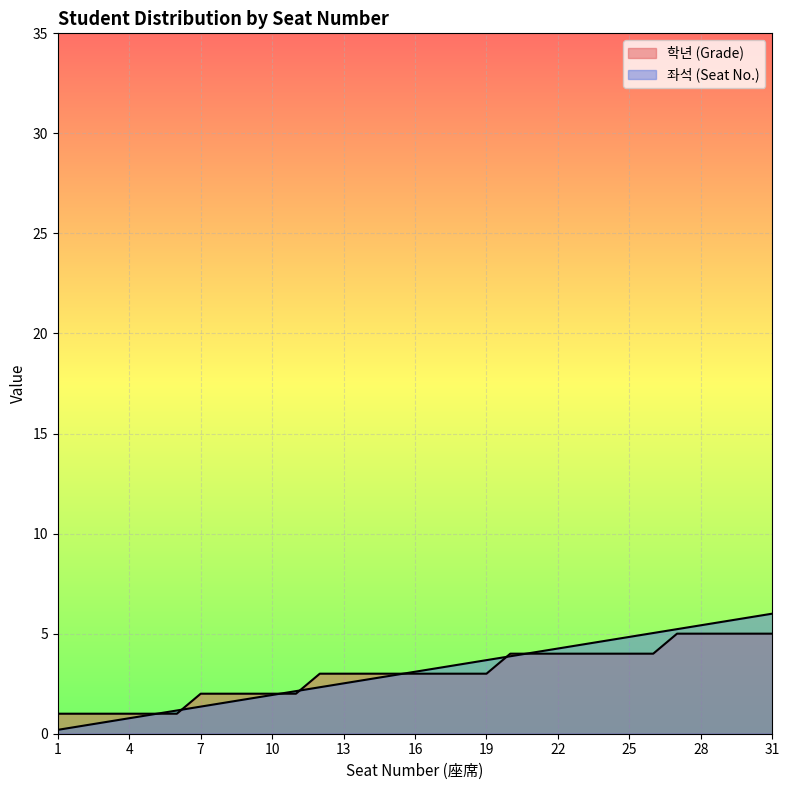

Is it true that 좌석 (Seat No.) equals 4.2 at 16?

False